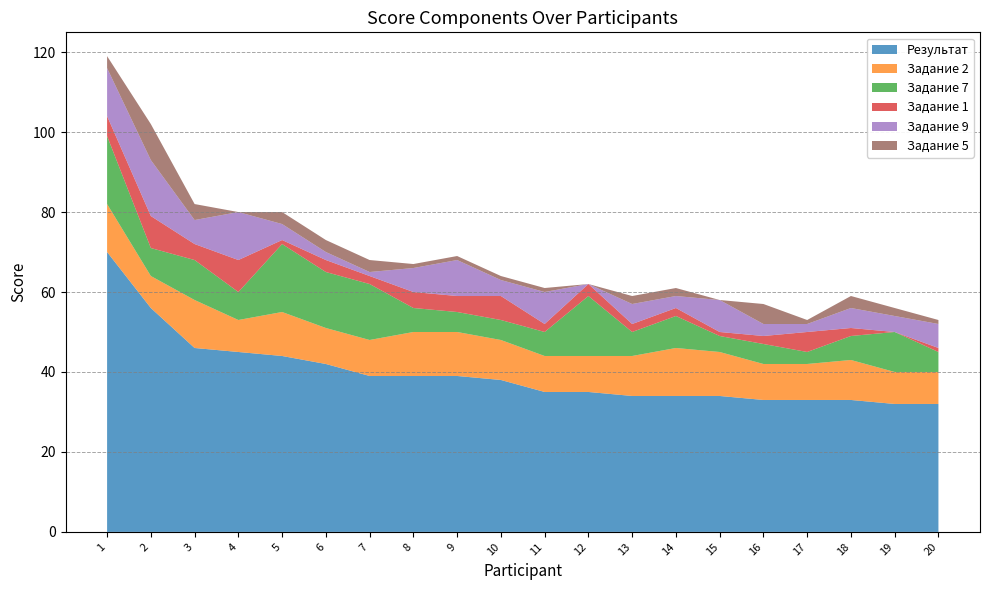

Reading left to right, list all the values displayed in this chart.

Результат: 70	56	46	45	44	42	39	39	39	38	35	35	34	34	34	33	33	33	32	32
Задание 2: 12	8	12	8	11	9	9	11	11	10	9	9	10	12	11	9	9	10	8	8
Задание 7: 17	7	10	7	17	14	14	6	5	5	6	15	6	8	4	5	3	6	10	5
Задание 1: 5	8	4	8	1	3	2	4	4	6	2	3	2	2	1	2	5	2	0	1
Задание 9: 12	14	6	12	4	2	1	6	9	4	8	0	5	3	8	3	2	5	4	6
Задание 5: 3	9	4	0	3	3	3	1	1	1	1	0	2	2	0	5	1	3	2	1